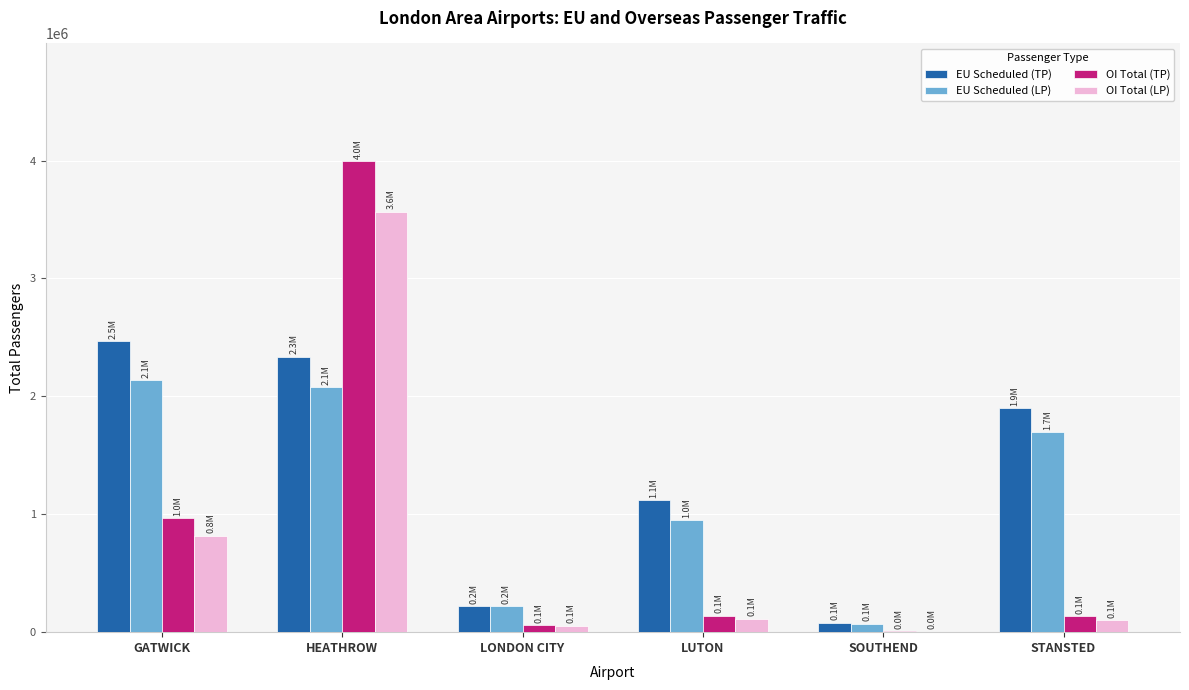

At which label is EU Scheduled (TP) closest to 1273894?

LUTON